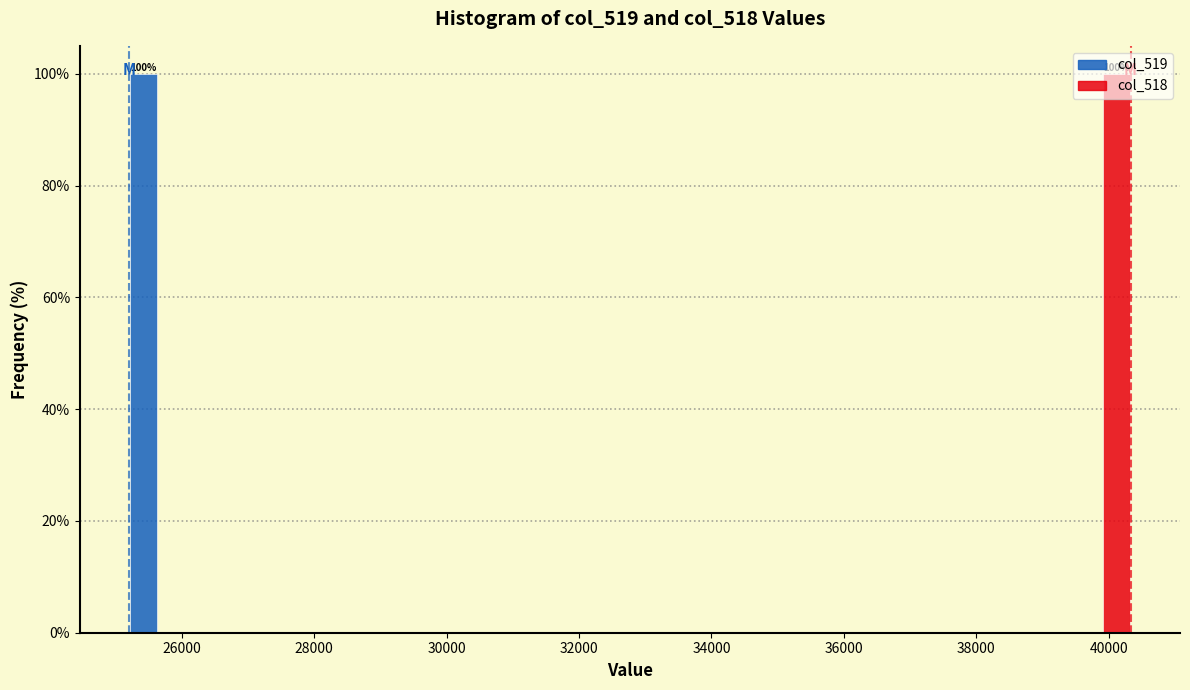

In the col_518 series, which range on the x-axis has the tallest bar?

39400 to 40400